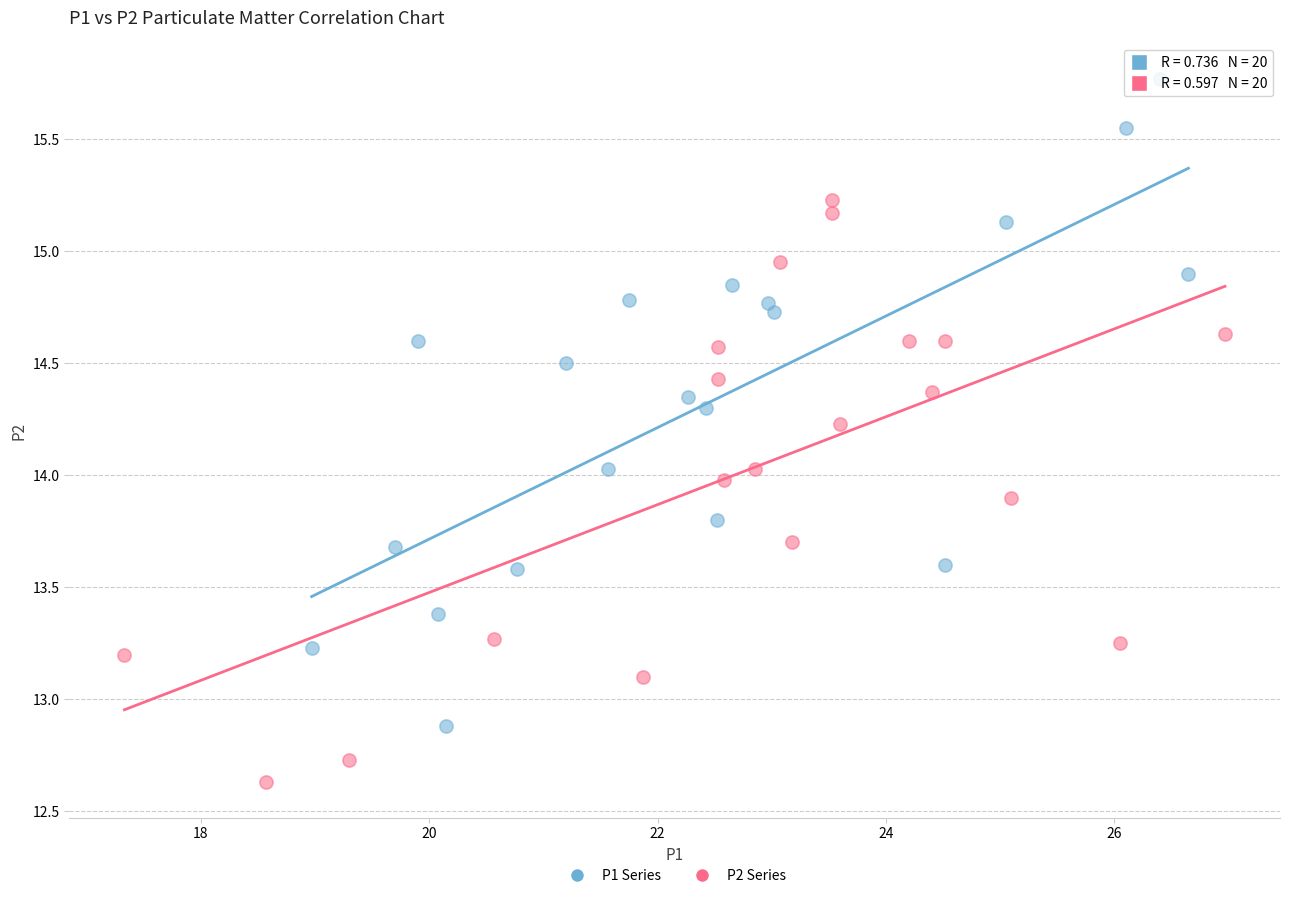

Which series has the widest spread of Y values?

P1 Series